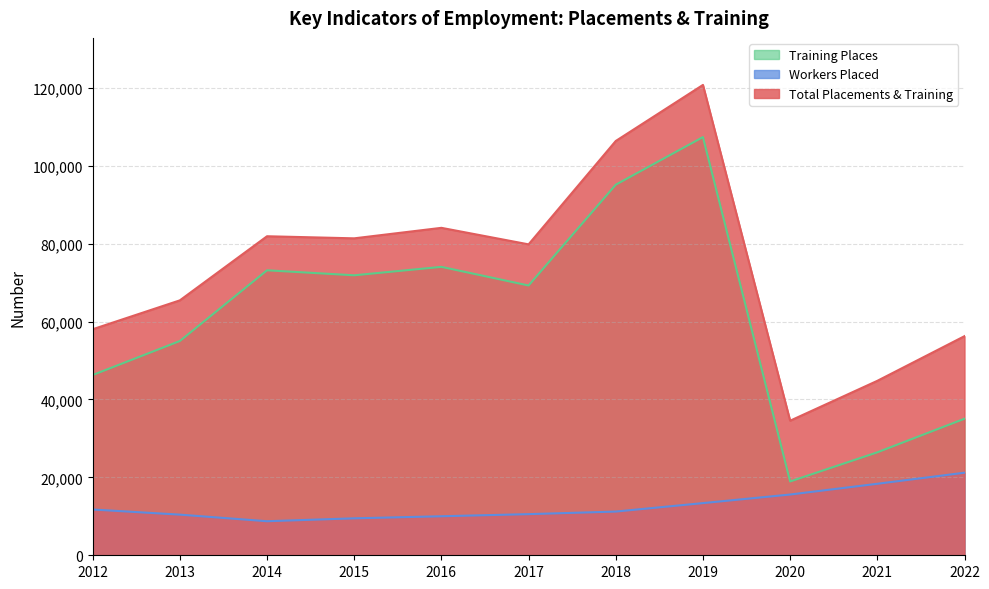

What is the greatest value displayed?

120744